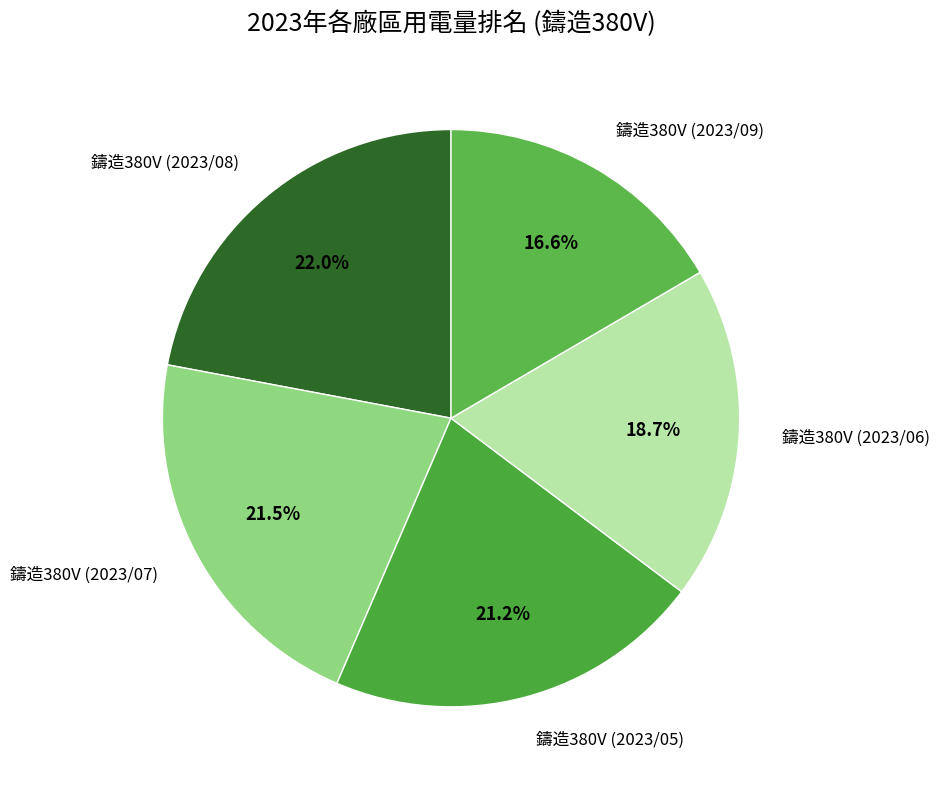

What is the smallest slice in the pie chart?

鑄造380V (2023/09)